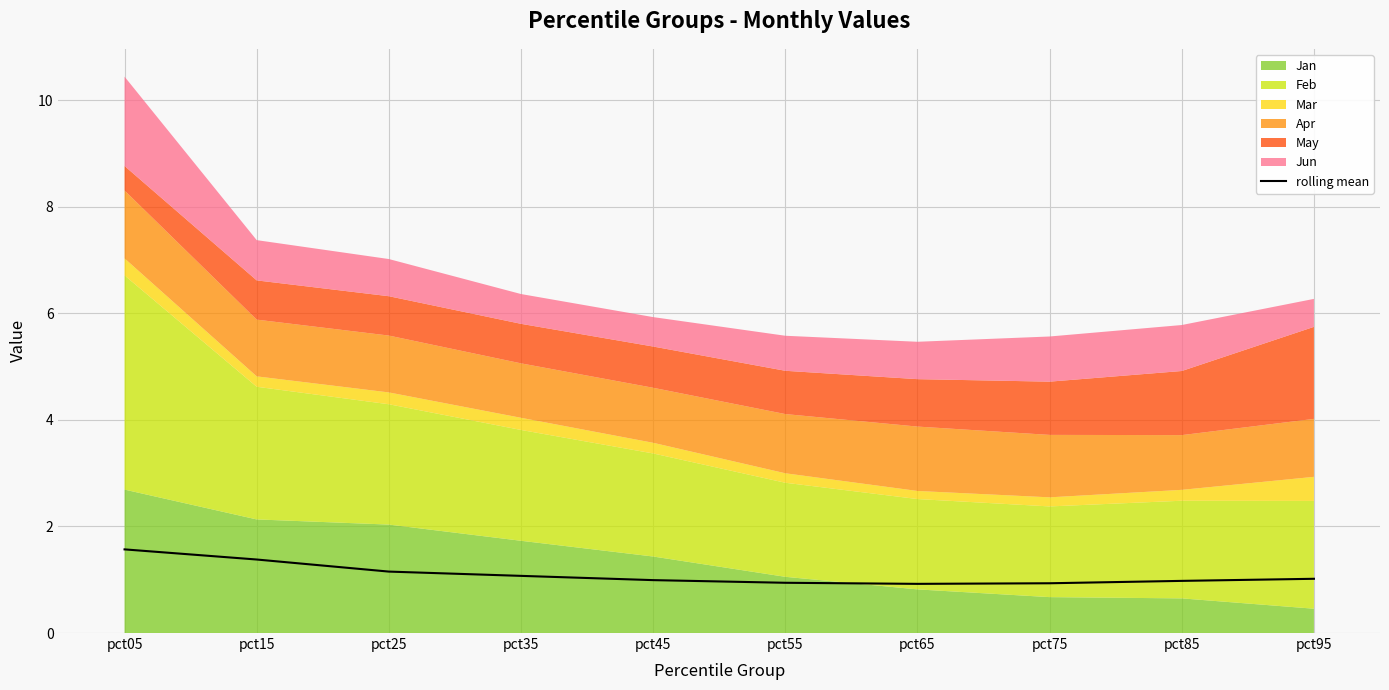

What is the ratio of the value at pct85 to the value at pct25?

0.8